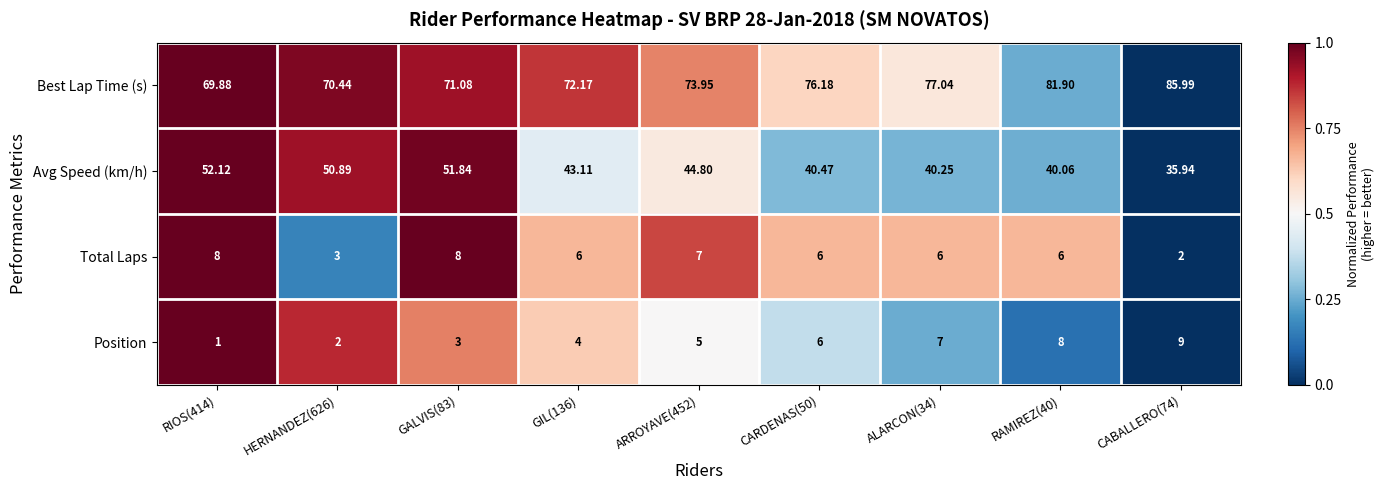

Which series has the largest range (max minus min)?

Avg Speed (km/h)